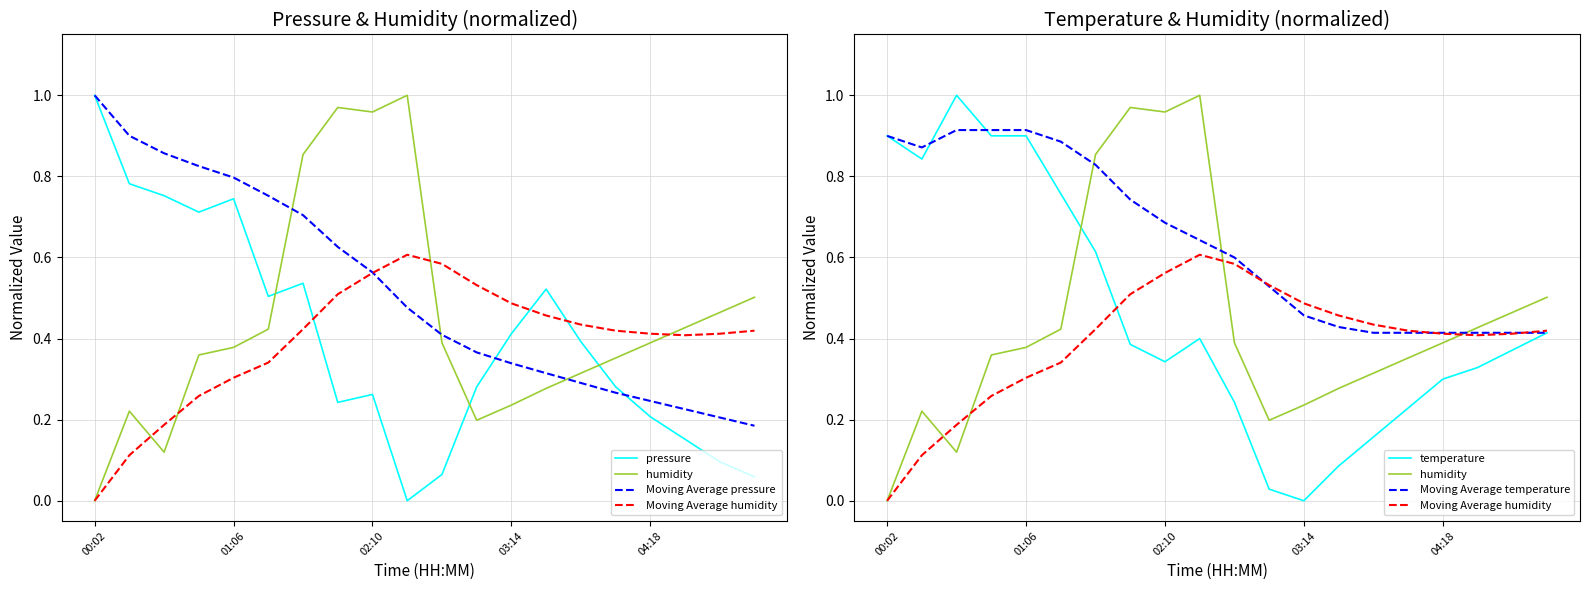

How many series are shown in this chart?

6